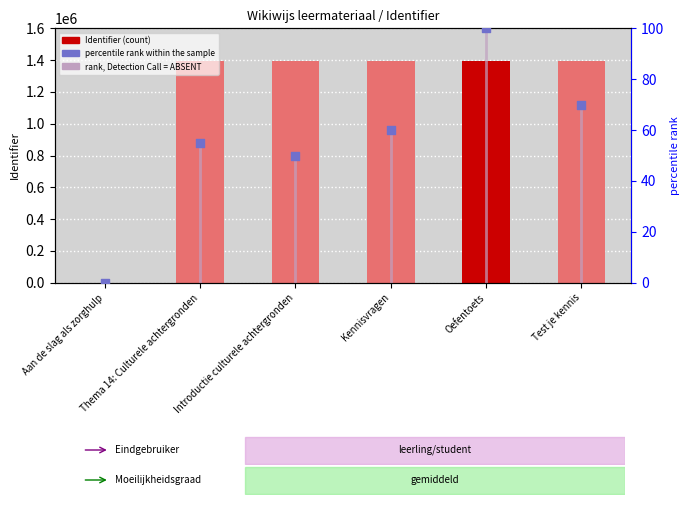

Approximately how many times larger is the value at Thema 14: Culturele achtergronden compared to Oefentoets?

1.0